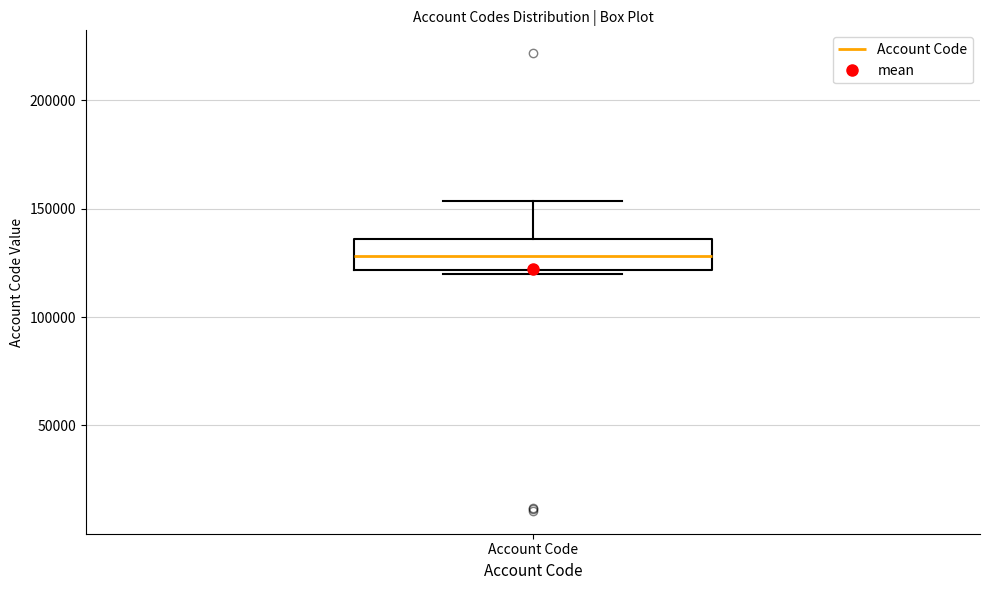

Read this box plot against the y-axis: the position of the median line, the range covered by the box, and the ends of both whiskers. The values are not printed on the chart, so give them approximately, as read against the axis.

median 130000, box 120000 to 135000, whiskers 120000 (just below the box's lower edge) to 155000